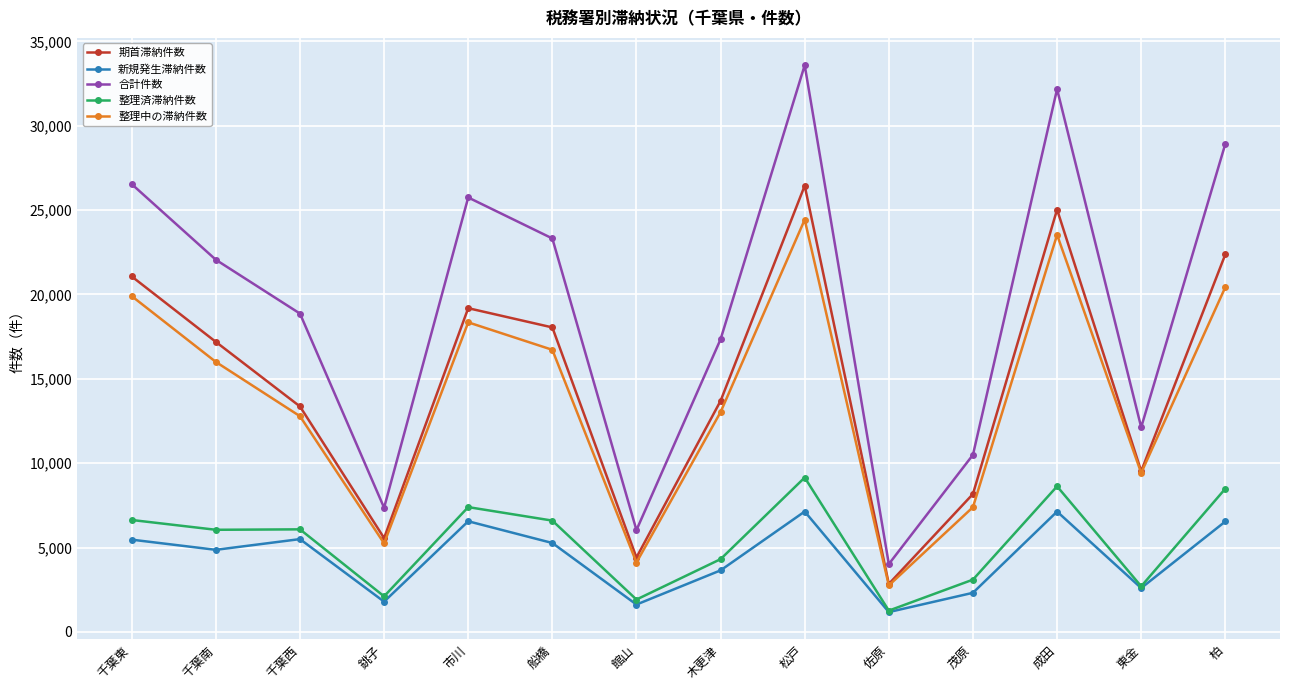

In 新規発生滞納件数, how many points are higher than both neighbors (excluding endpoints)?

4